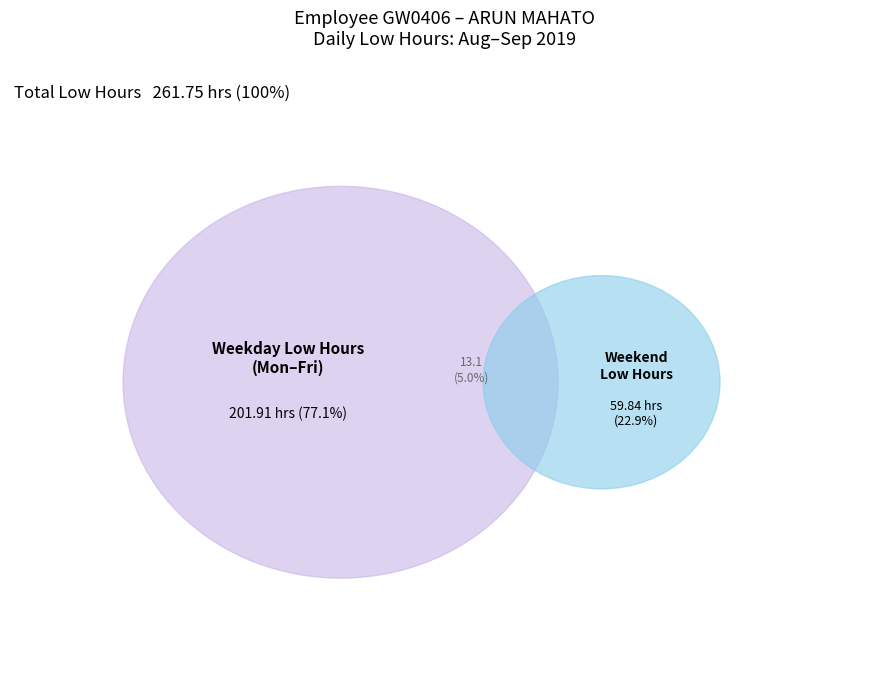

Is it true that 29-Thu is 1% of the pie?

False